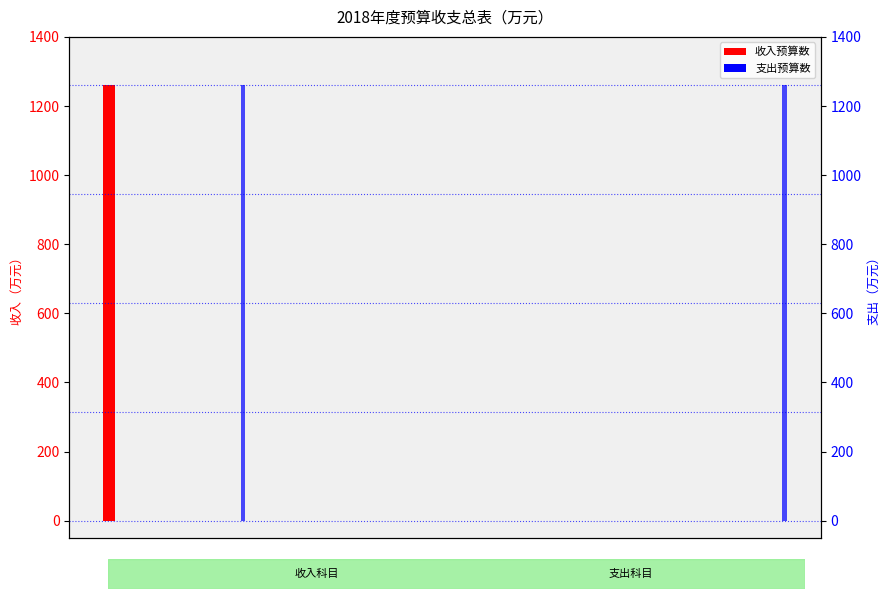

True or false: the data shows 0.0 at 五、附属单位上缴收入.

True